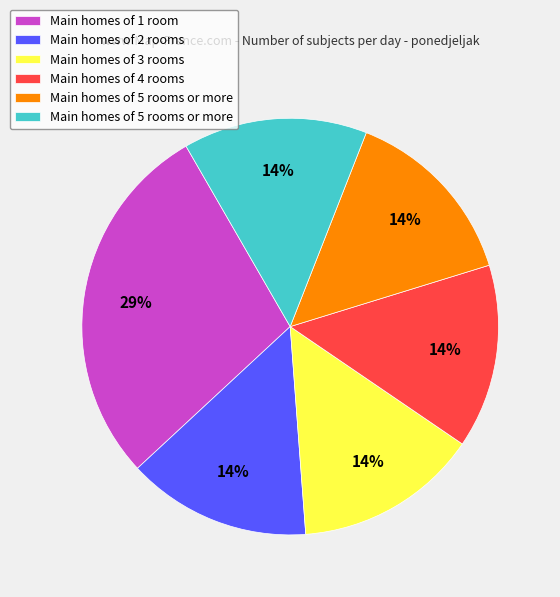

Is there a majority slice in this chart?

No